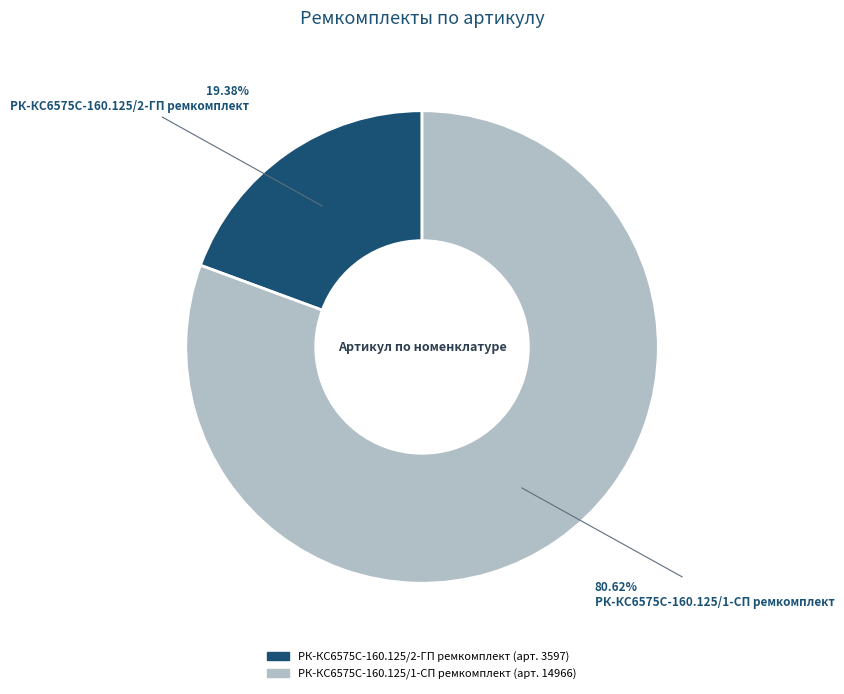

How many slices are in this pie chart?

2